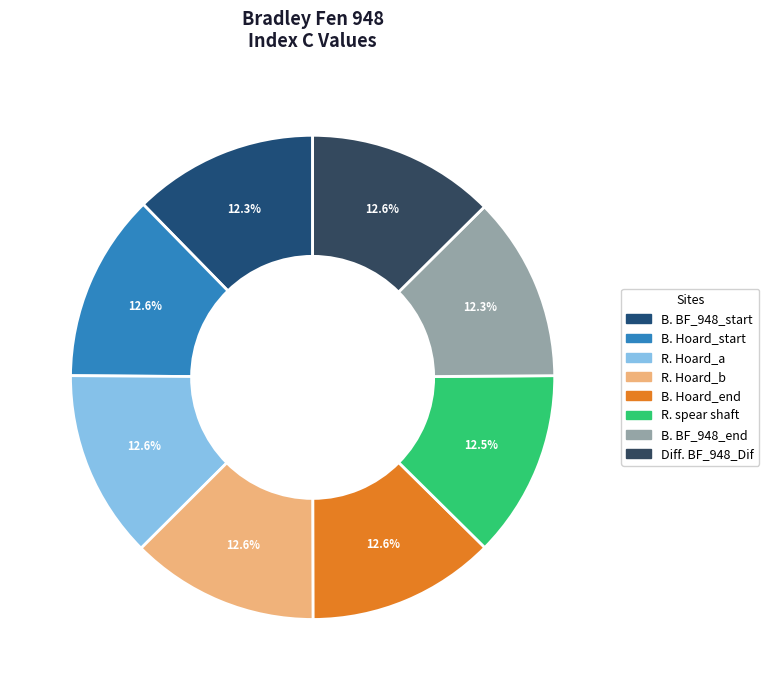

How many slices are in this pie chart?

8